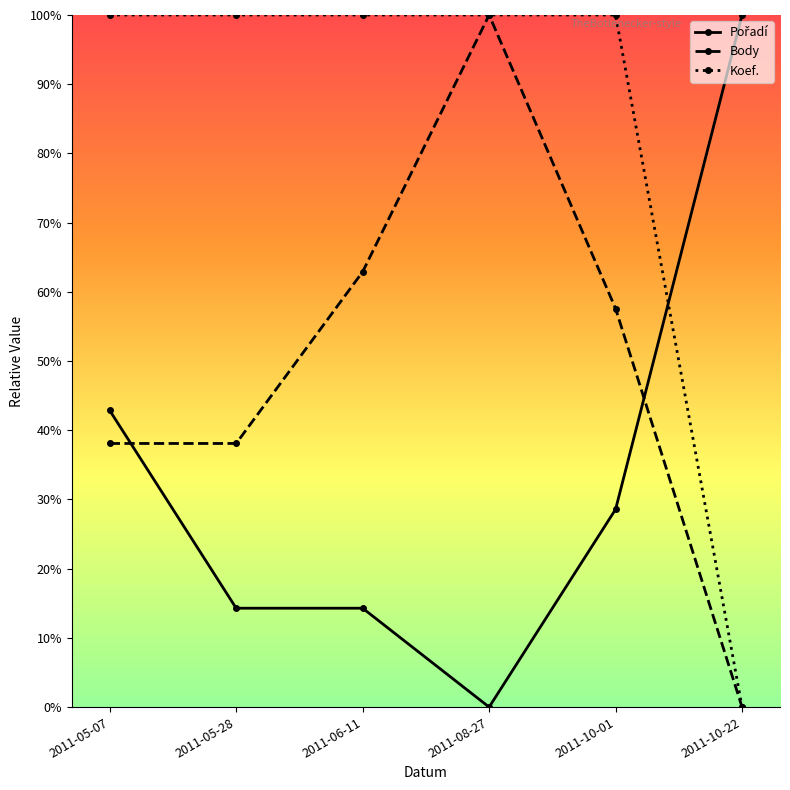

The value of Pořadí at 2011-10-01 is 0.3. True or false?

True